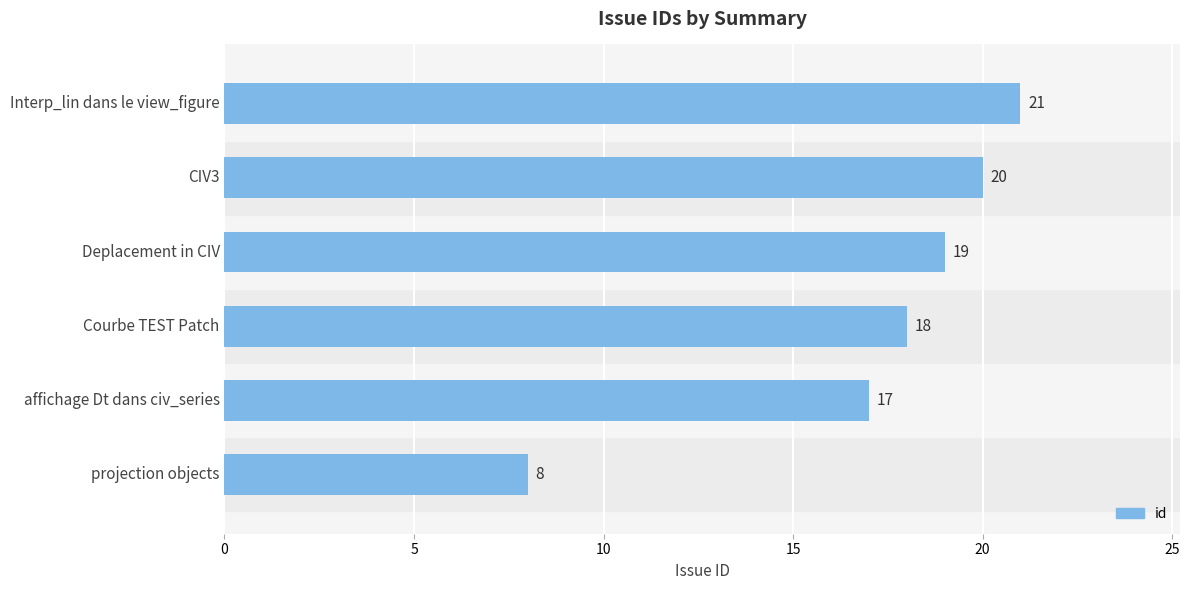

What is the ratio of the value at Deplacement in CIV to the value at affichage Dt dans civ_series?

1.1